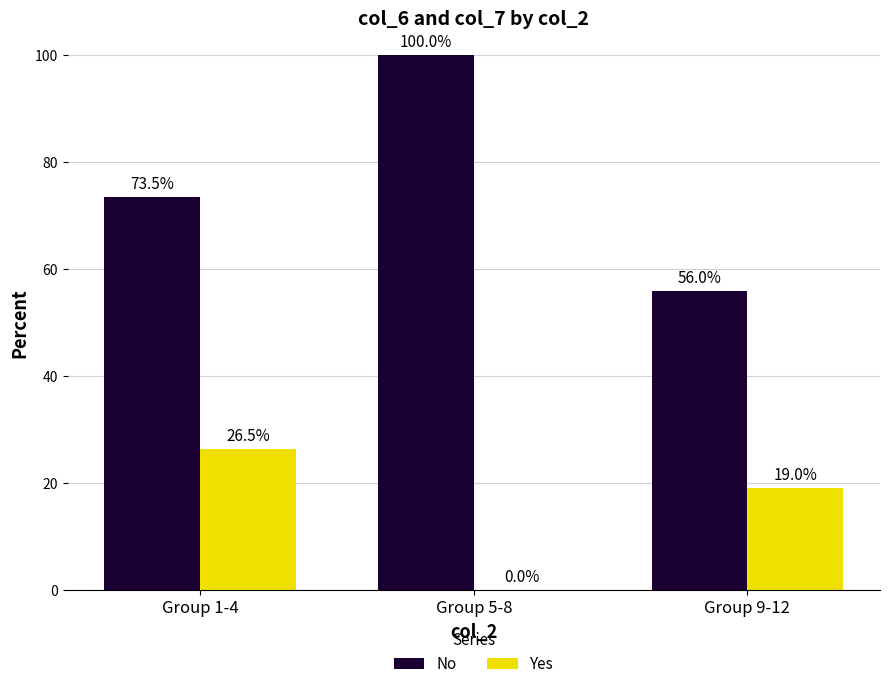

Which series has the largest range (max minus min)?

No